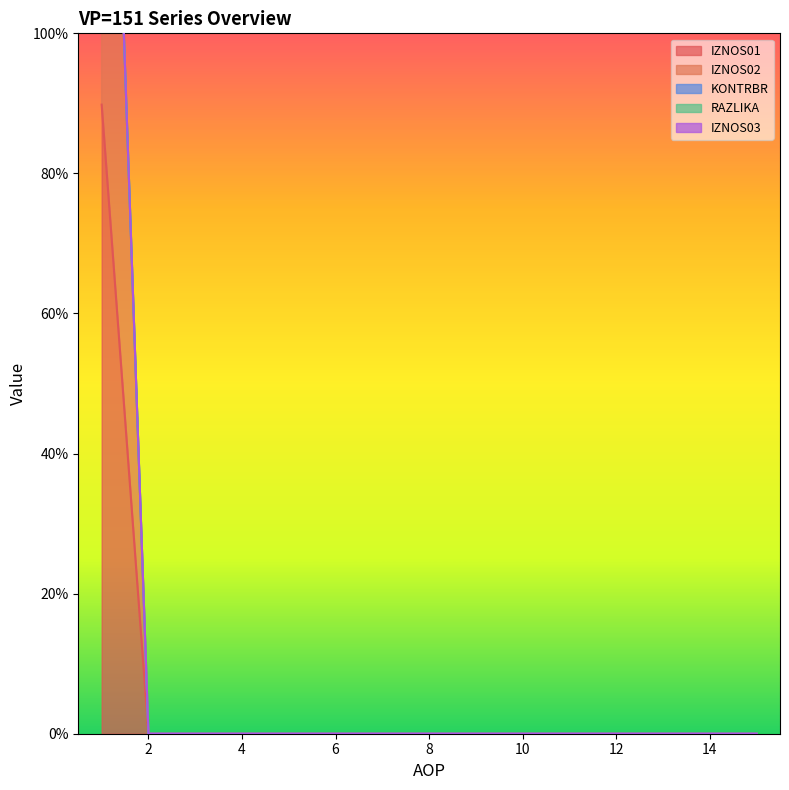

Rank the categories by IZNOS01 value from lowest to highest.

2, 3, 4, 5, 6, 7, 8, 9, 10, 11, 12, 13, 14, 15, 1